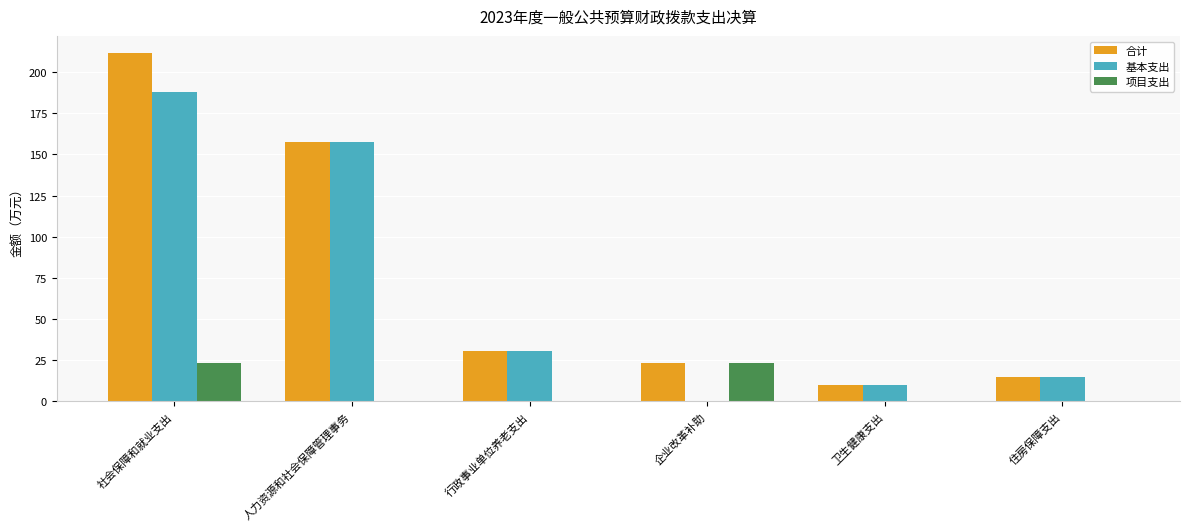

Where is 合计 nearest to the value 110?

人力资源和社会保障管理事务